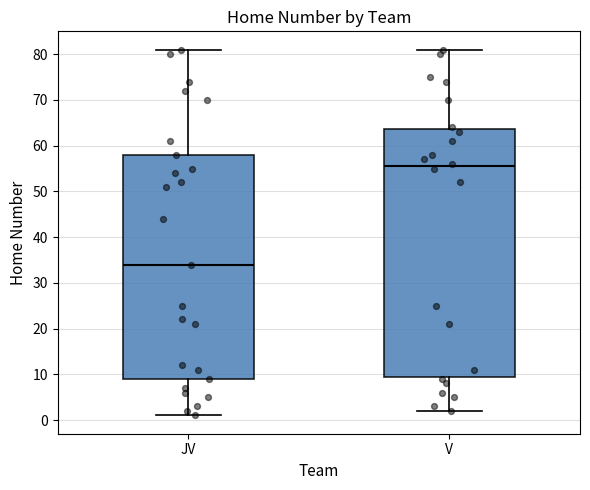

Which box is the tallest, from its lower edge to its upper edge?

V